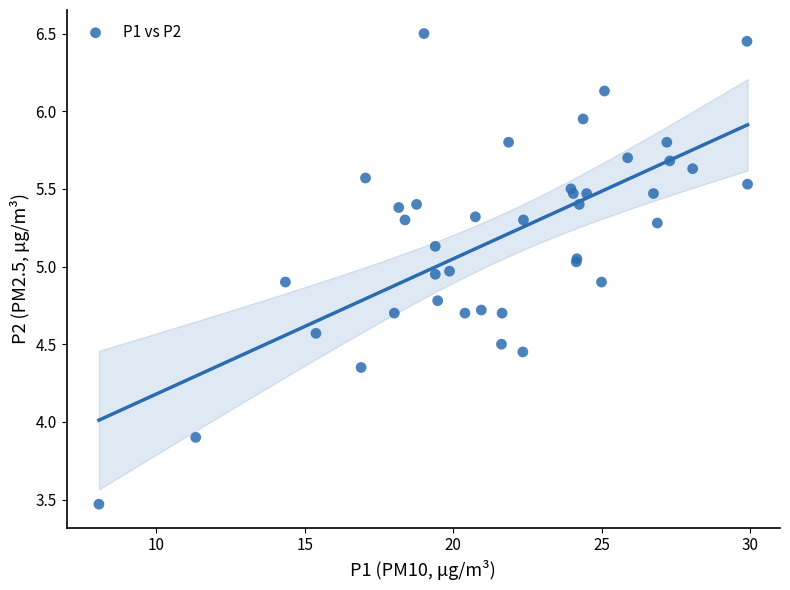

What Y value in the scatter plot is closest to 4?

3.9